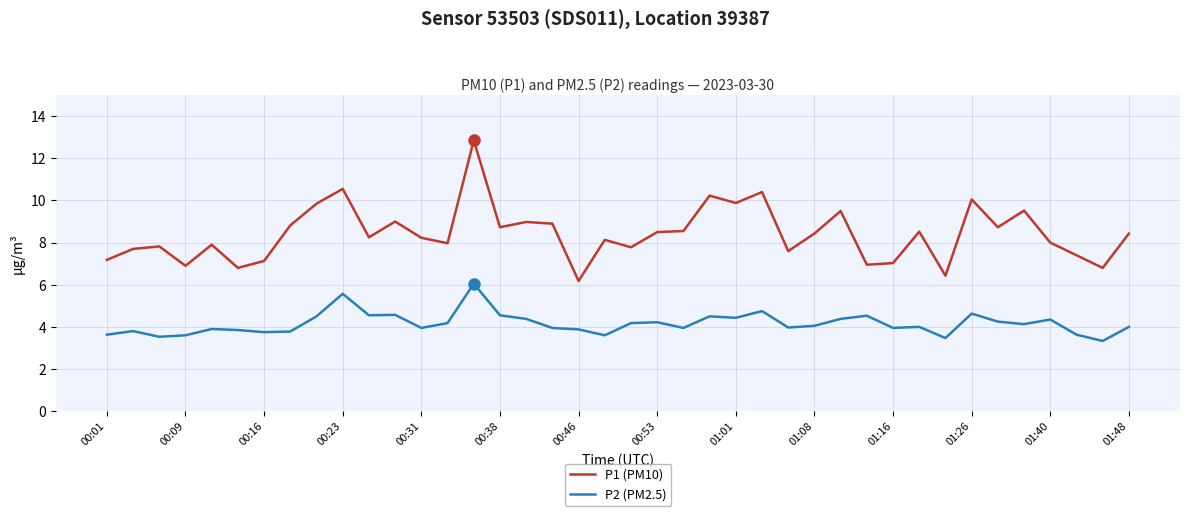

Rank the series by their average value, from highest to lowest.

P1 (PM10), P2 (PM2.5)